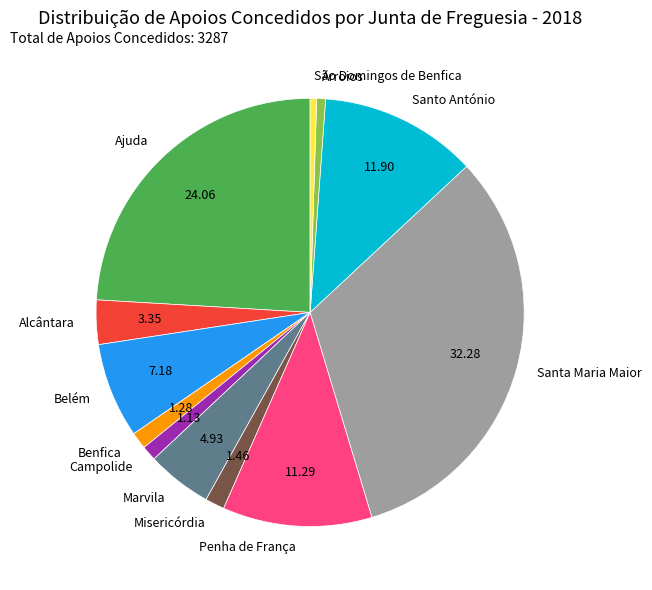

What is the ratio of the value at Benfica to the value at Arroios?

1.9